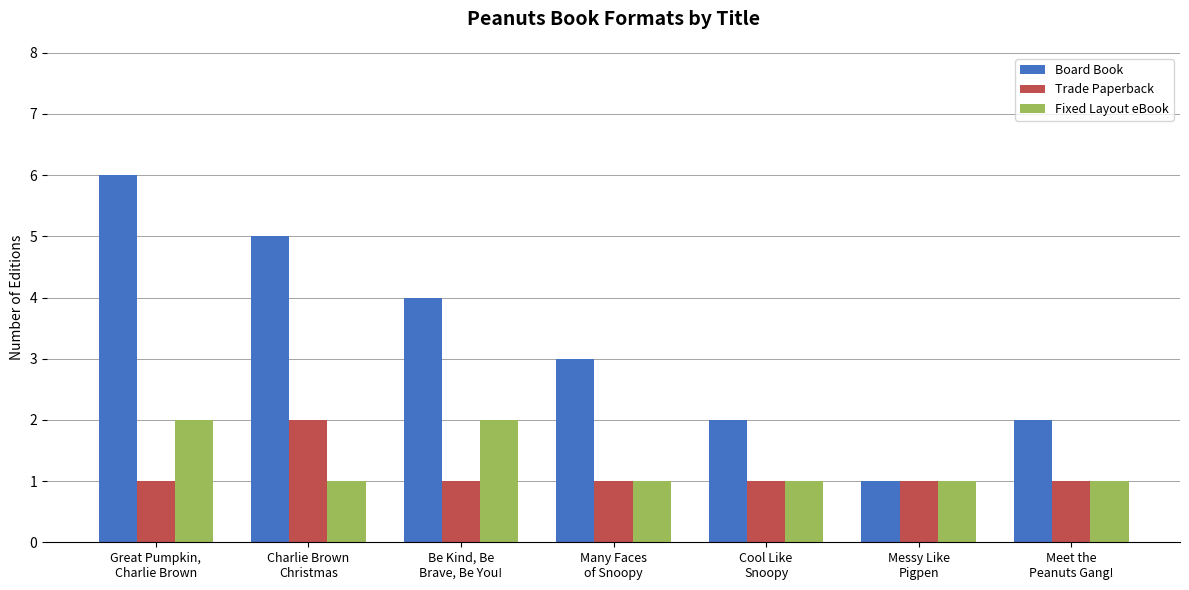

What is the value of the Trade Paperback bar at the 1st from the left?

1